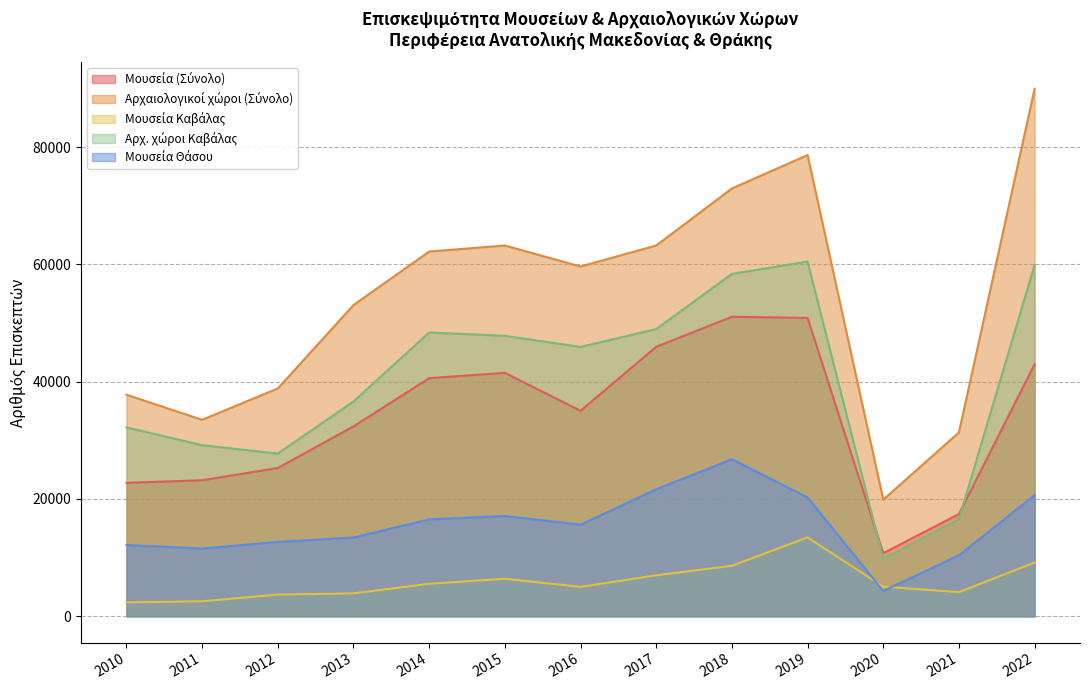

Does the chart display data point markers on the line(s)?

No